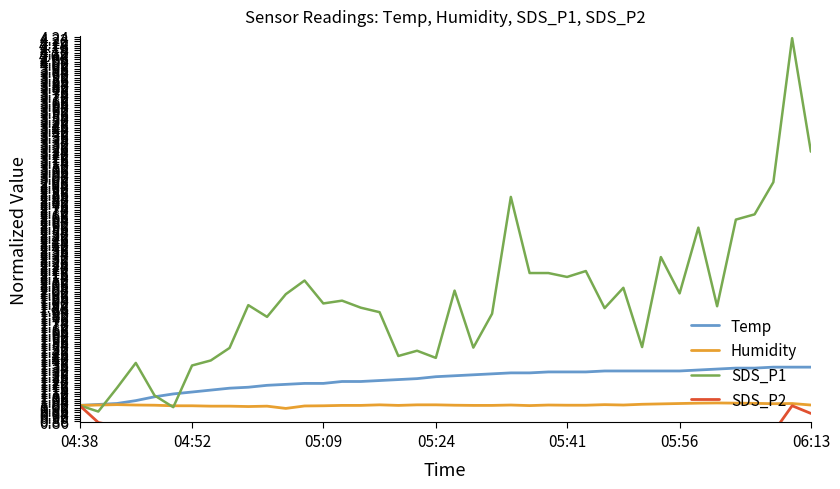

Which series has the largest range (max minus min)?

SDS_P1